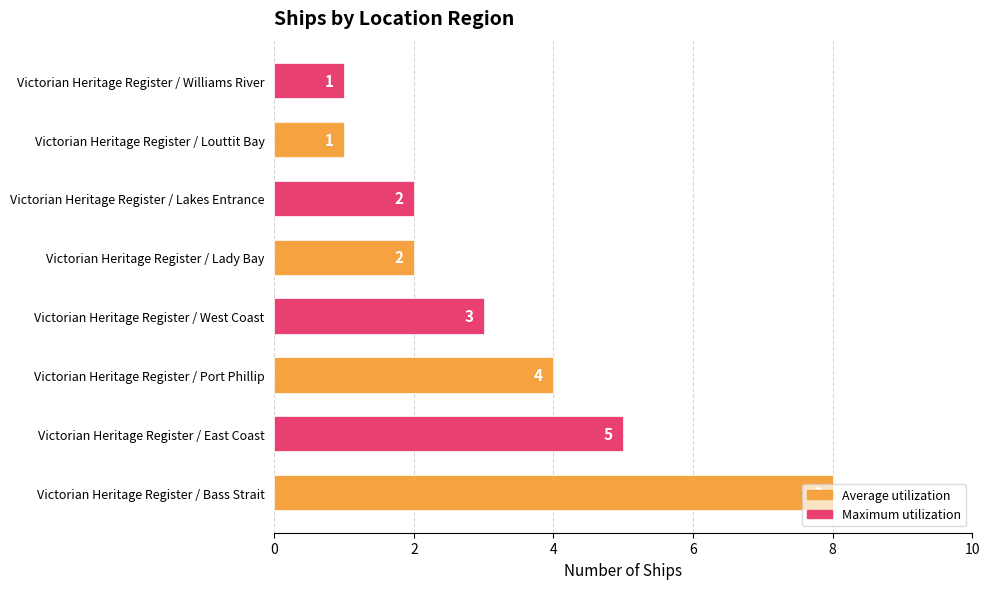

What is the ratio of the value at Victorian Heritage Register / Lady Bay to the value at Victorian Heritage Register / Louttit Bay?

2.0